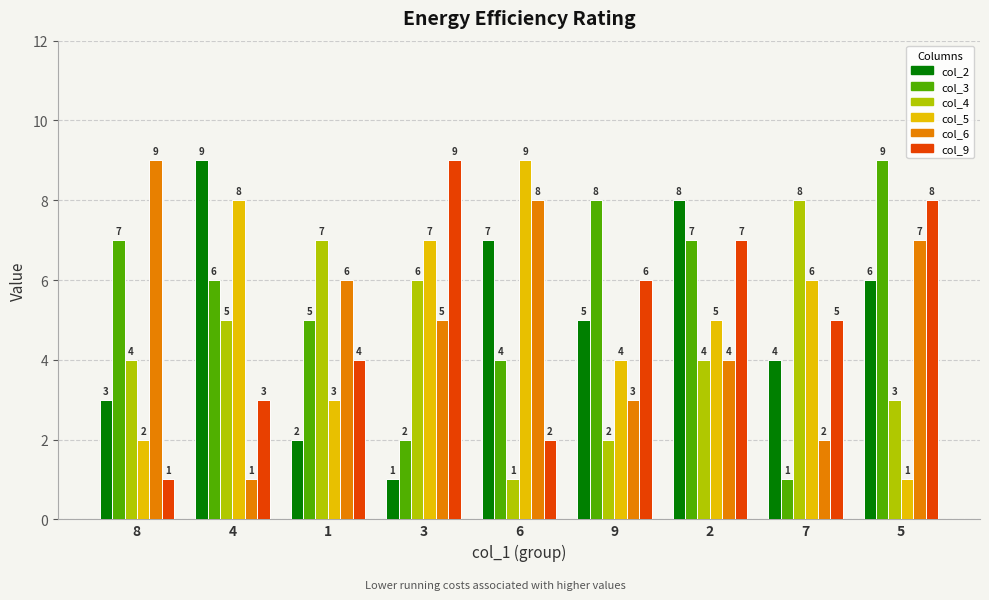

What is the lowest value of the col_2 series?

1